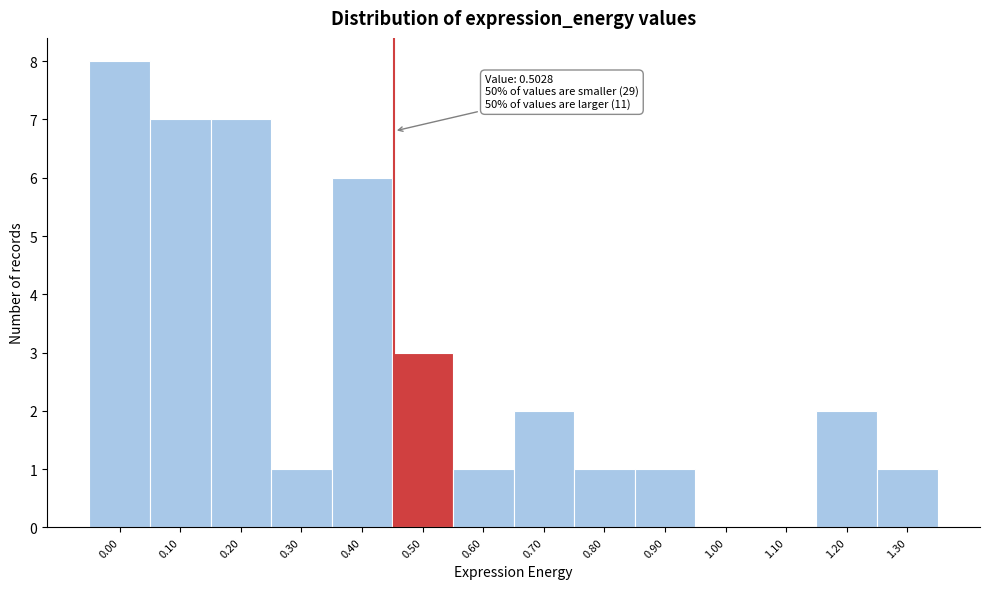

Reading left to right, list all the values displayed in this chart.

0.00=8	0.10=7	0.20=7	0.30=1	0.40=6	0.50=3	0.60=1	0.70=2	0.80=1	0.90=1	1.00=0	1.10=0	1.20=2	1.30=1